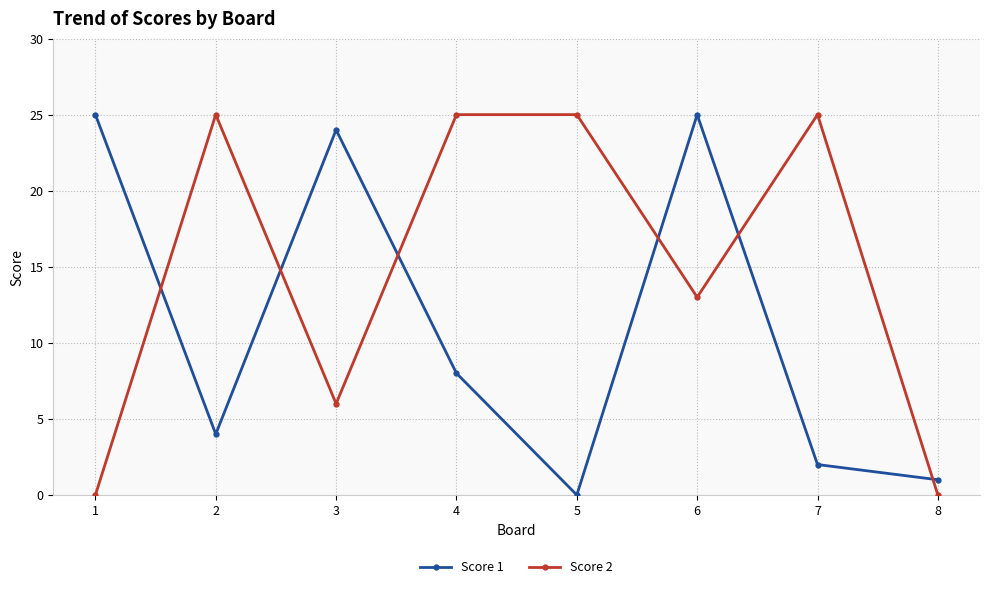

At how many categories does at least one series exceed 14?

7